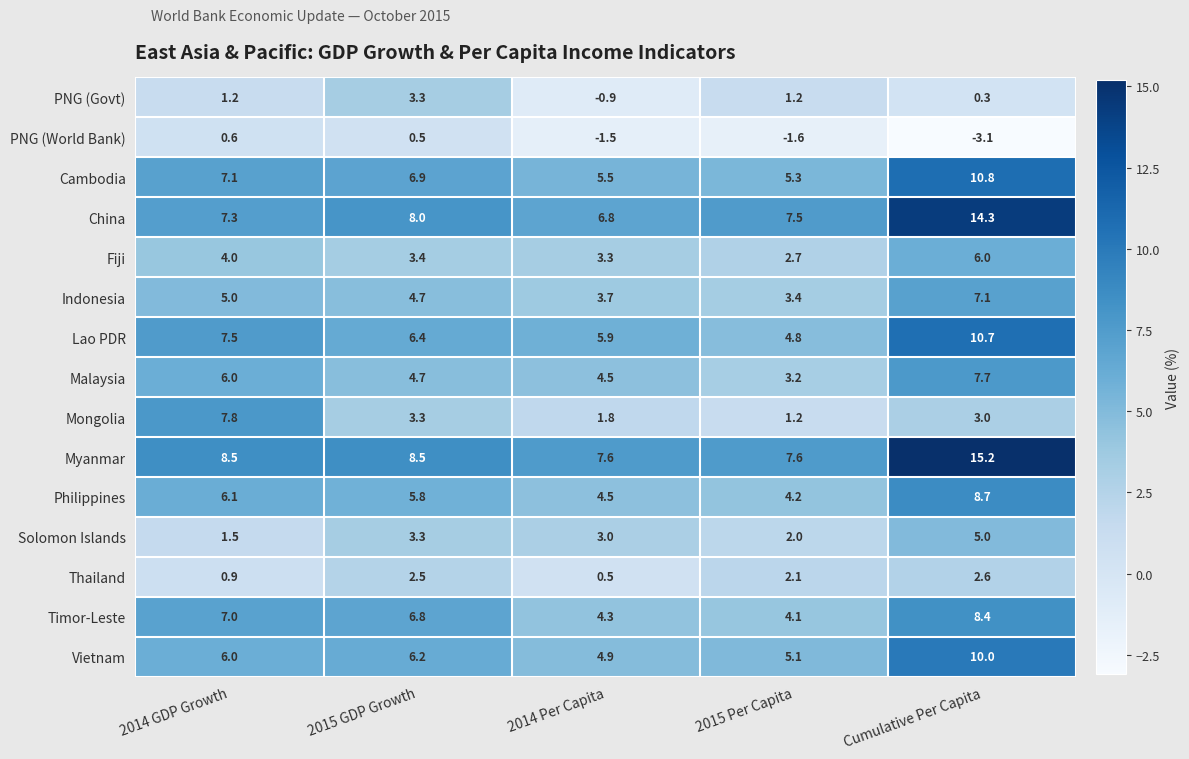

What is the difference between the Thailand values at 2014 GDP Growth and 2015 Per Capita?

1.2